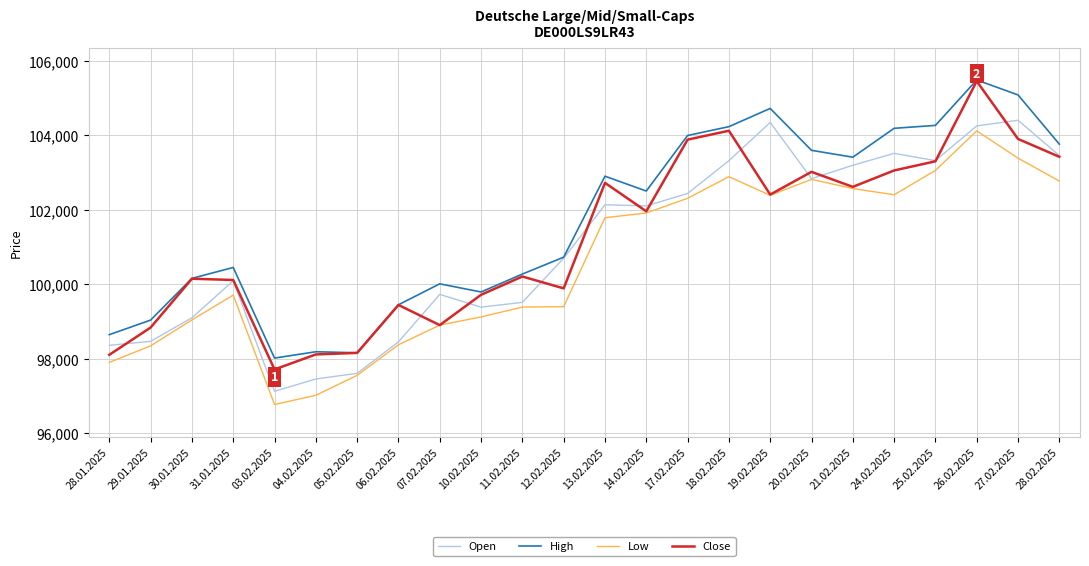

Where is the first local maximum for Open?

31.01.2025